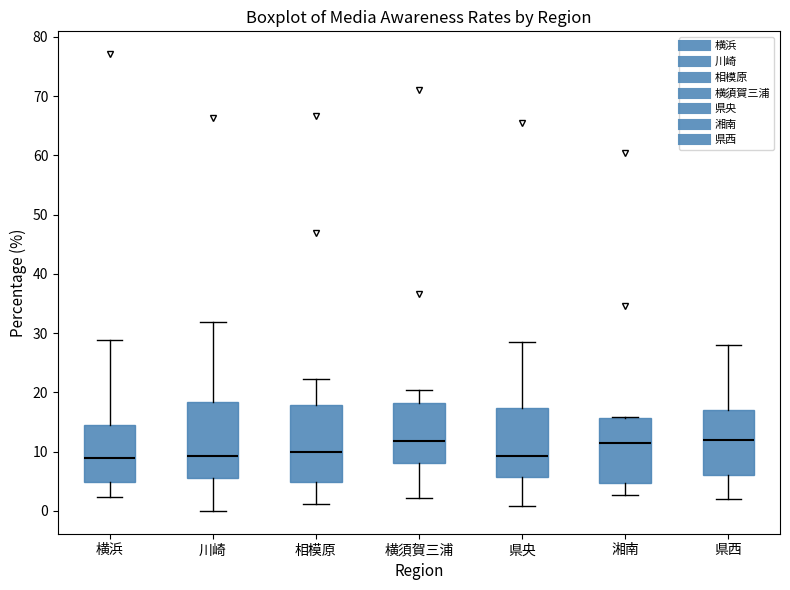

Where does the upper whisker of the box for 県央 end on the y-axis? The values are not printed on the chart, so give them approximately, as read against the axis.

29